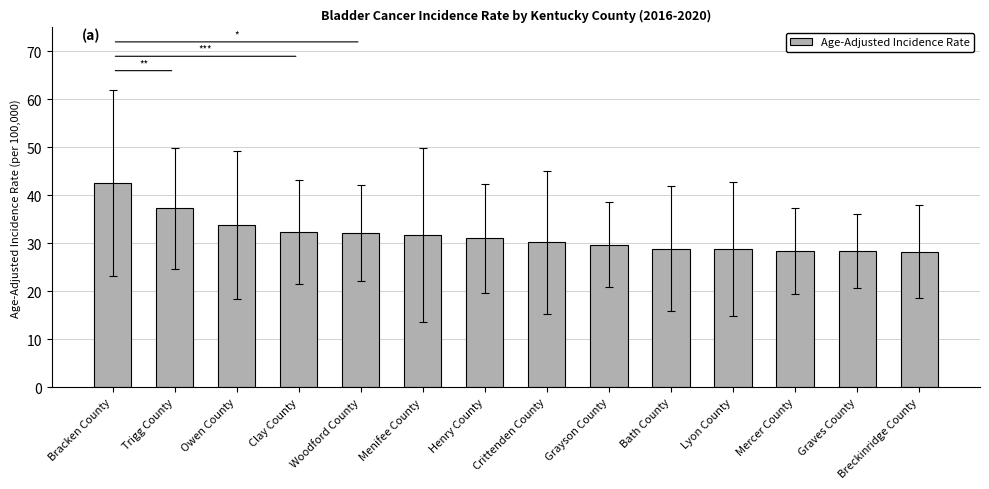

How many categories are shown in the chart?

14